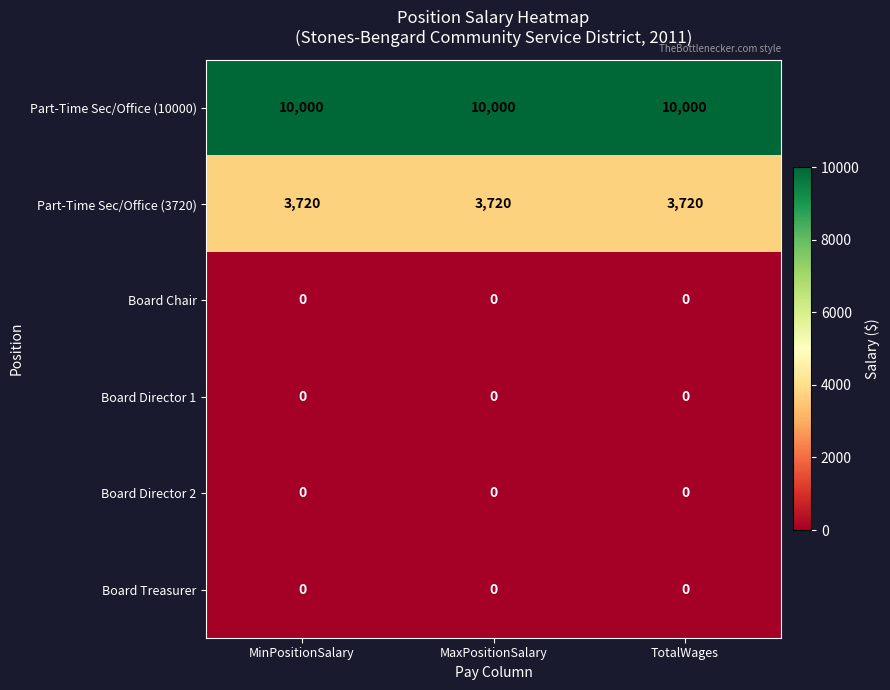

What is the spread (max minus min) of values at MinPositionSalary?

10000